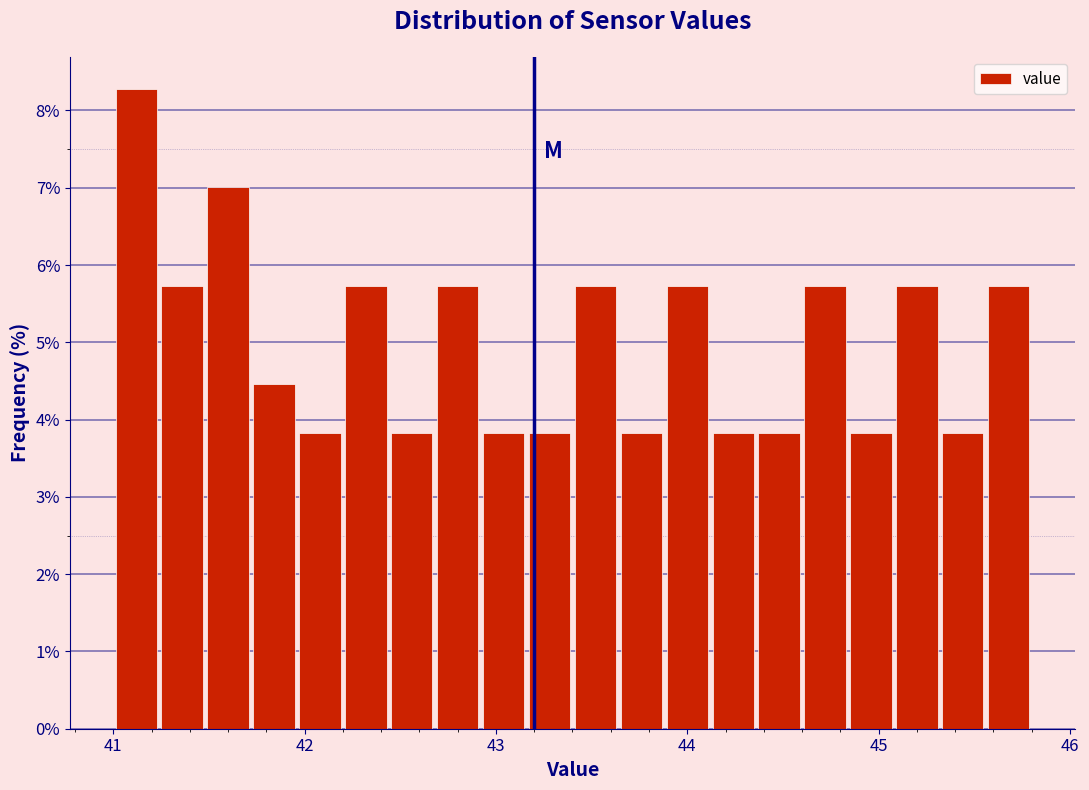

Around what value on the x-axis is the tallest bar? Give the approximate position of its centre, as read against the axis.

41.1